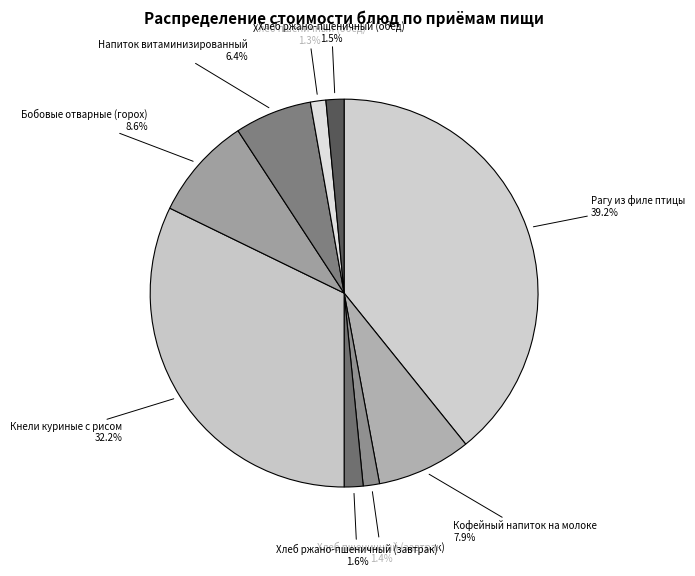

Is there any slice that represents more than half of the pie?

No